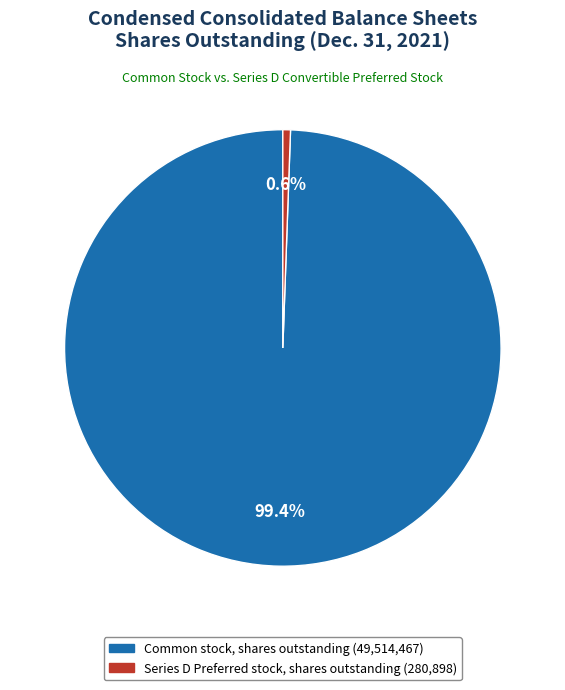

To the nearest percent, what portion does Common stock, shares outstanding represent?

99%